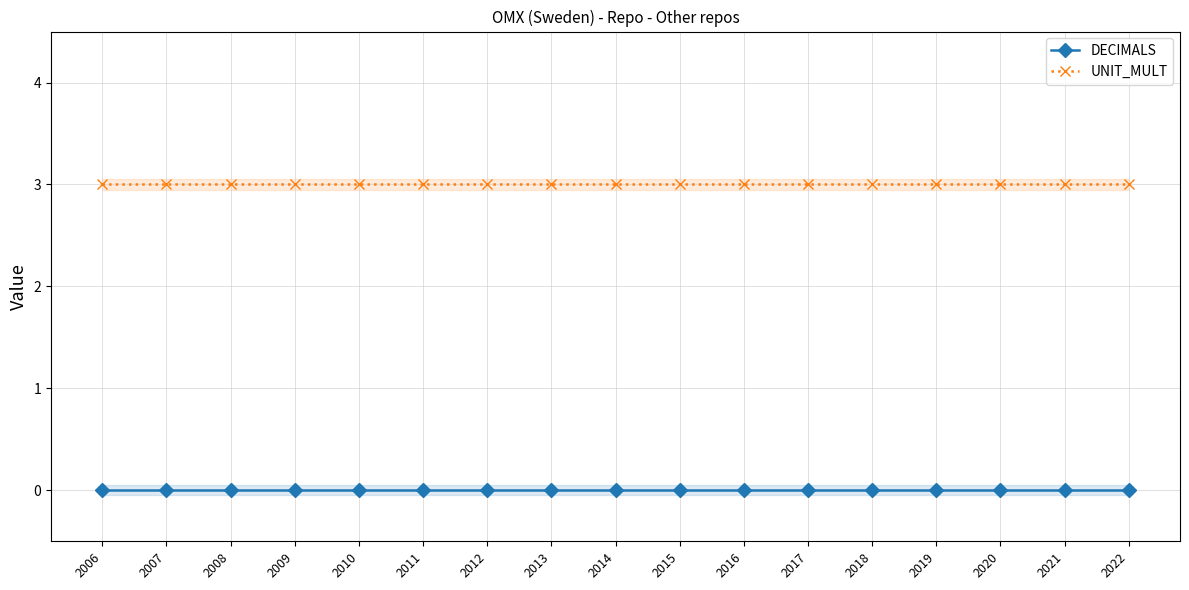

Which category has the lowest value across all series?

2006